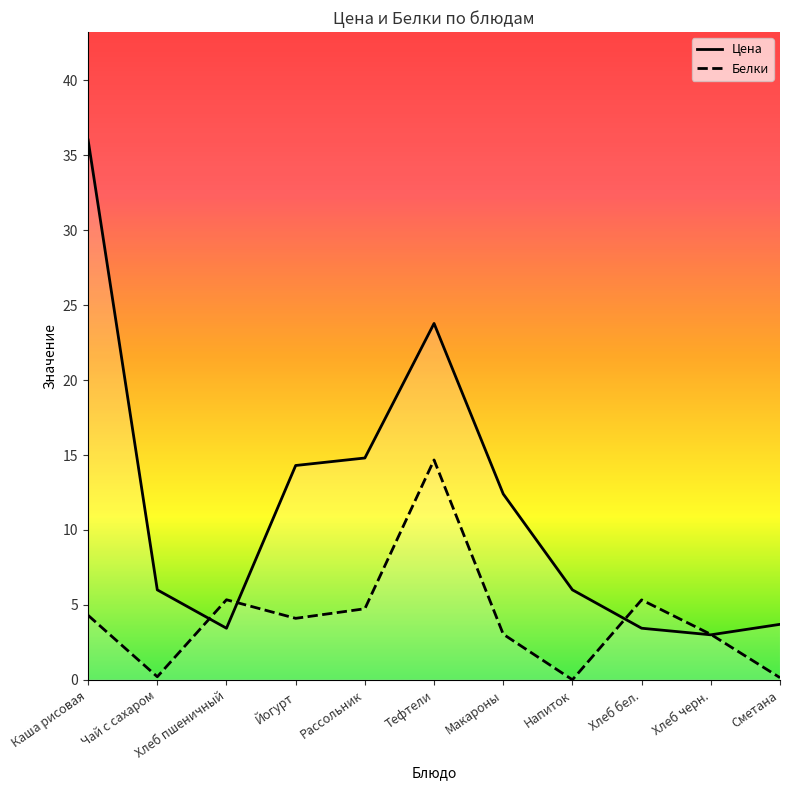

What are all the series names shown in the legend?

Цена, Белки